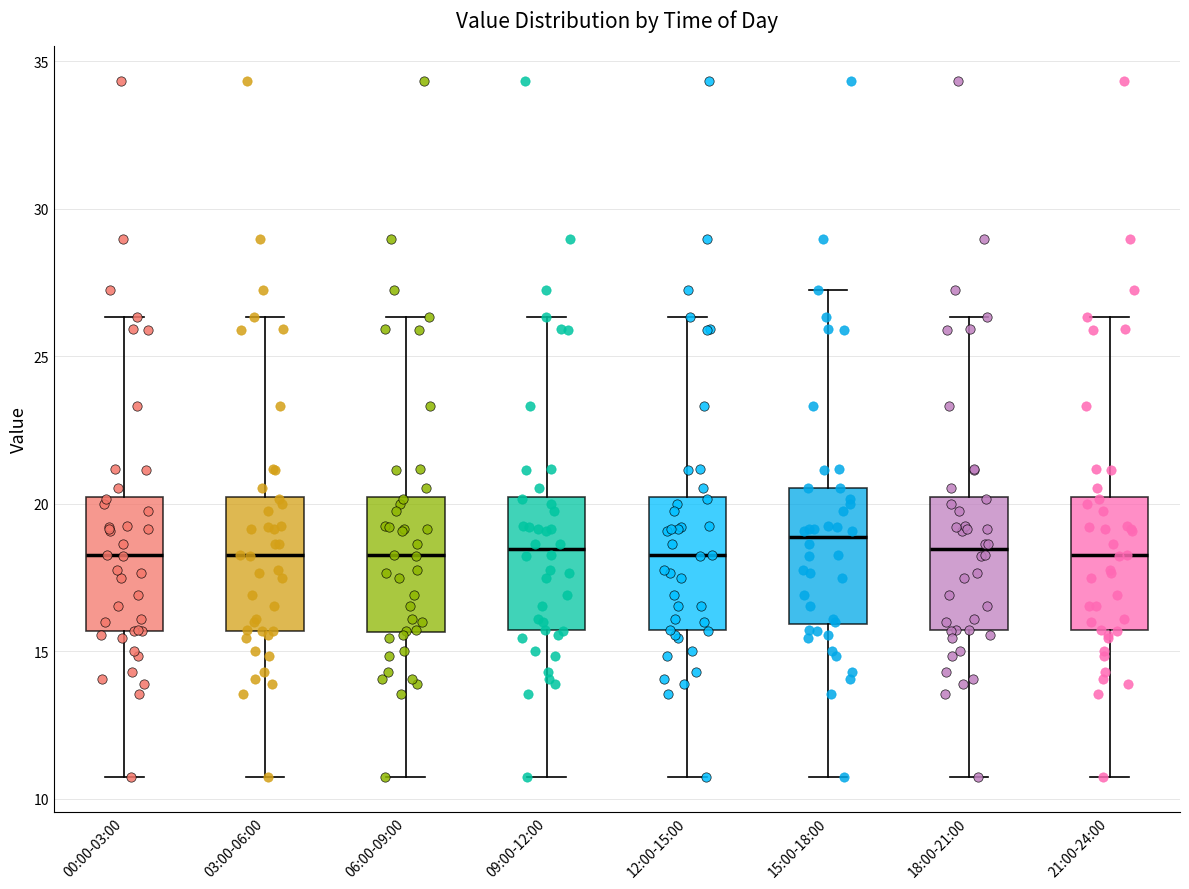

Reading left to right, read every box against the y-axis: the position of its median line, the range the box covers, and the ends of its whiskers. The values are not printed on the chart, so give them approximately, as read against the axis.

00:00-03:00: median 18.5, box 15.5 to 20.0, whiskers 11.0 to 26.5
03:00-06:00: median 18.5, box 15.5 to 20.0, whiskers 11.0 to 26.5
06:00-09:00: median 18.5, box 15.5 to 20.0, whiskers 11.0 to 26.5
09:00-12:00: median 18.5, box 15.5 to 20.0, whiskers 11.0 to 26.5
12:00-15:00: median 18.5, box 15.5 to 20.0, whiskers 11.0 to 26.5
15:00-18:00: median 19.0, box 16.0 to 20.5, whiskers 11.0 to 27.0
18:00-21:00: median 18.5, box 15.5 to 20.0, whiskers 11.0 to 26.5
21:00-24:00: median 18.5, box 15.5 to 20.0, whiskers 11.0 to 26.5